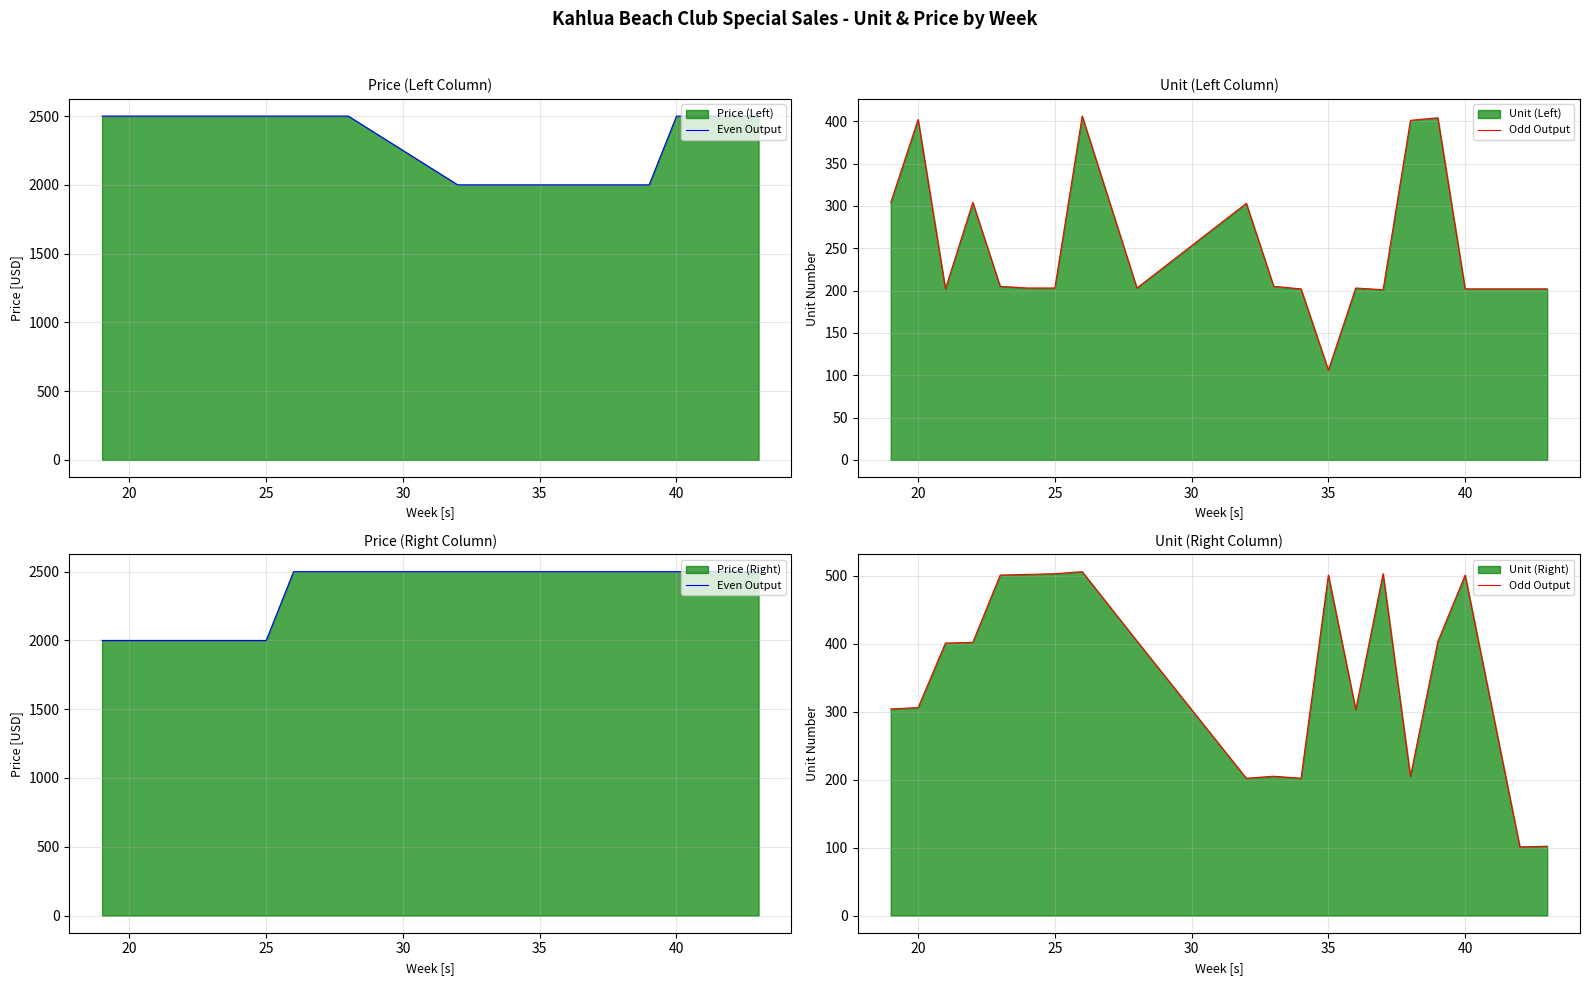

Does the chart have visible grid lines?

Yes